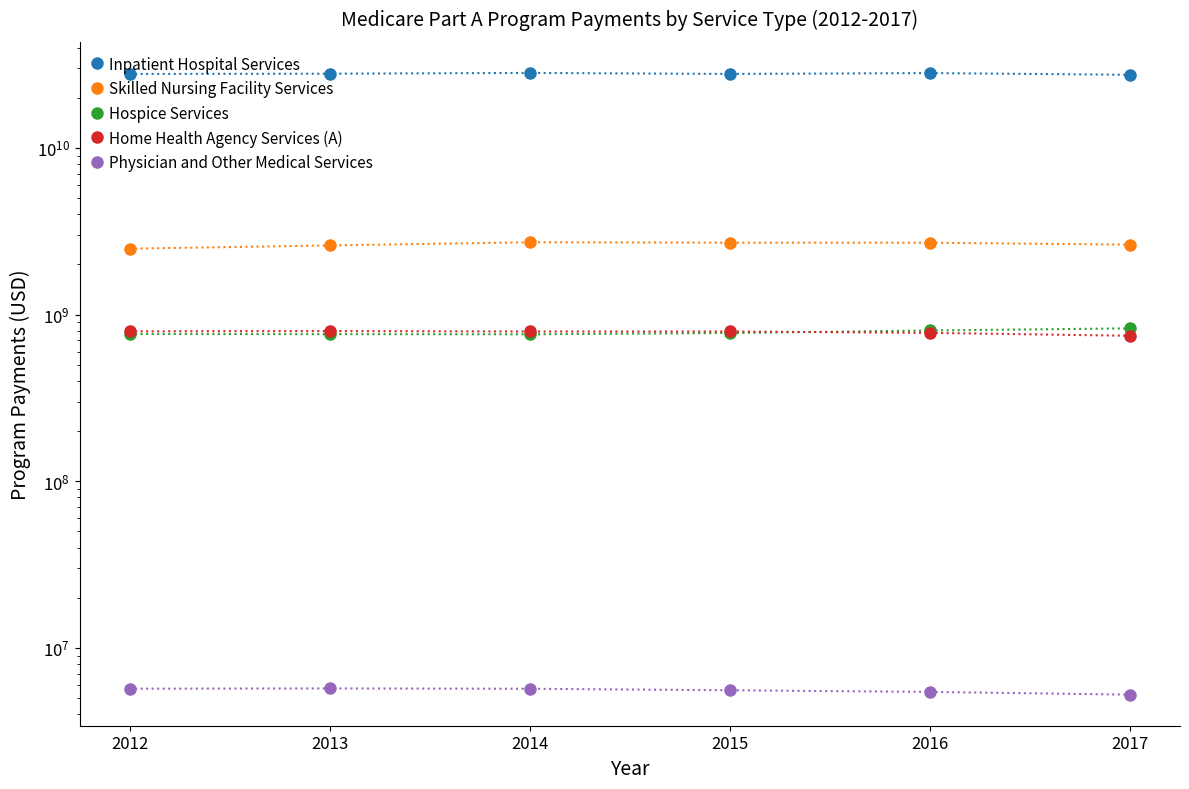

At 2014, list the series in order from smallest to largest.

Physician and Other Medical Services, Hospice Services, Home Health Agency Services (A), Skilled Nursing Facility Services, Inpatient Hospital Services